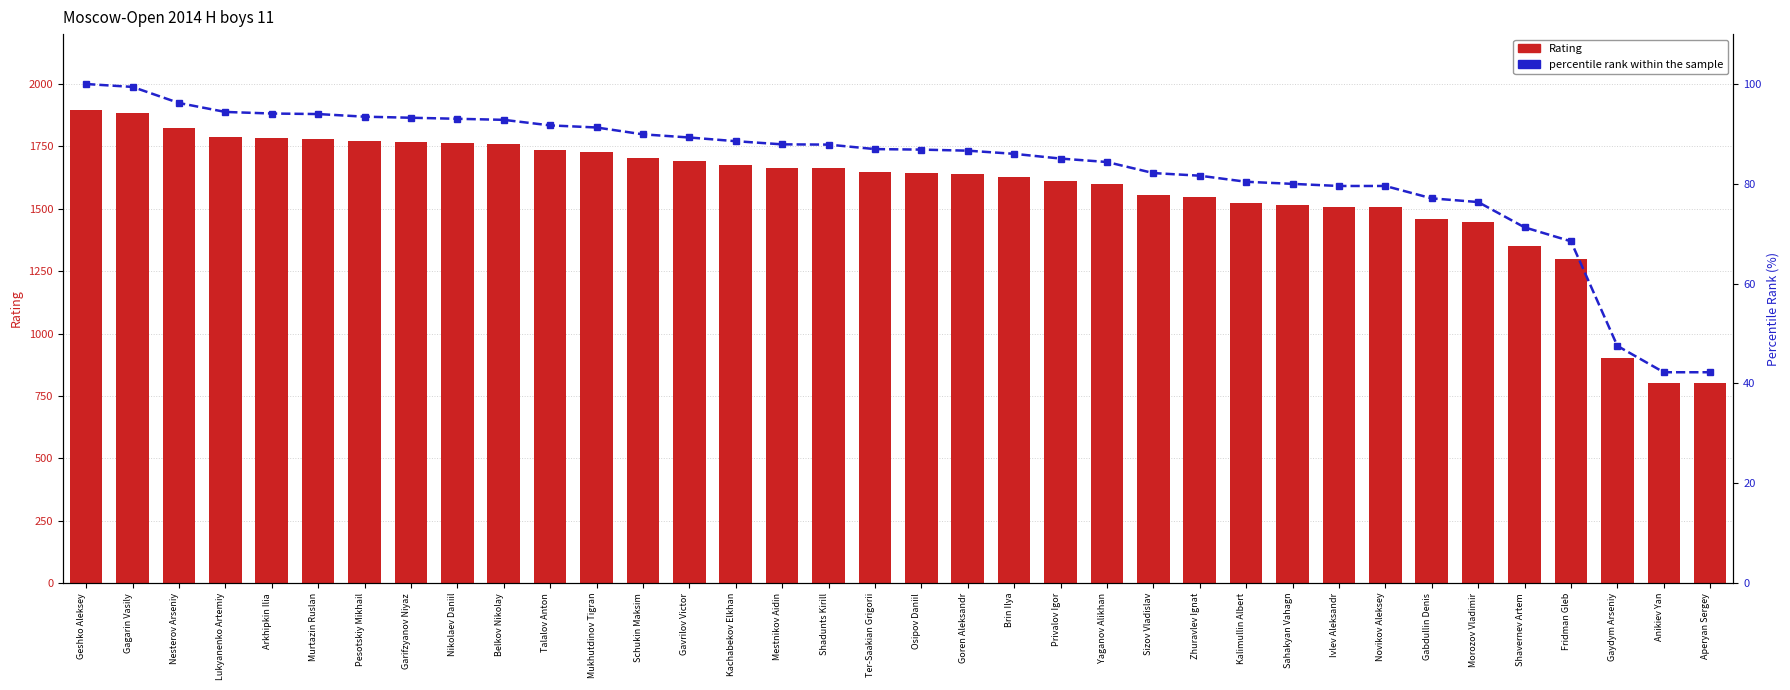

Rank the series at Ter-Saakian Grigorii from lowest to highest value.

percentile rank within the sample, Rating